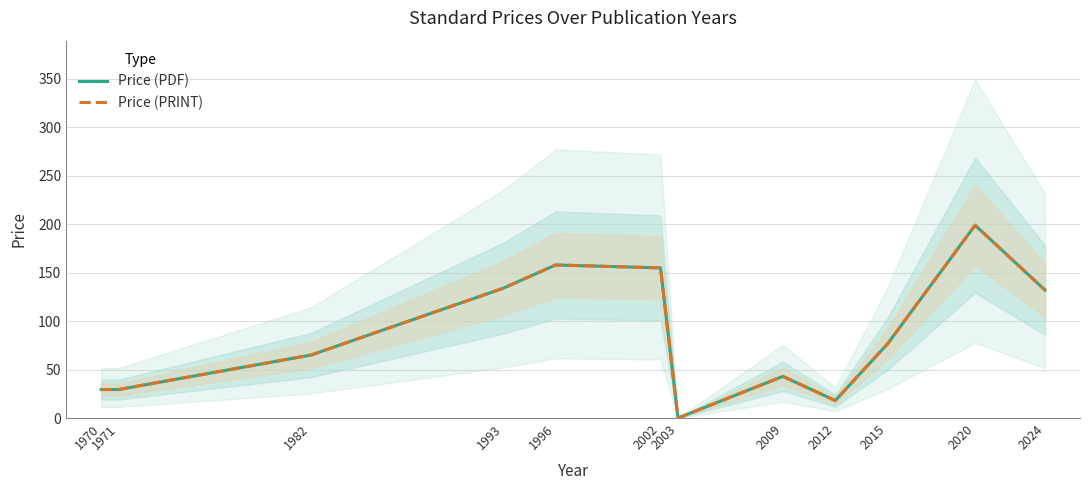

True or false: Price (PDF) and Price (PRINT) intersect in this chart.

False